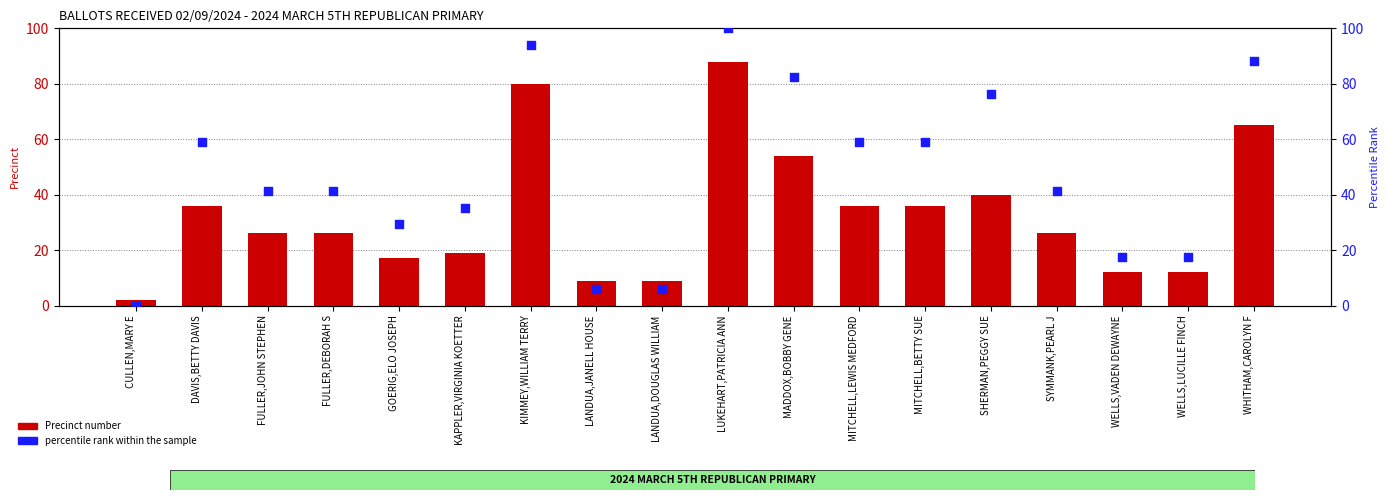

At how many categories does at least one series exceed 94?

2